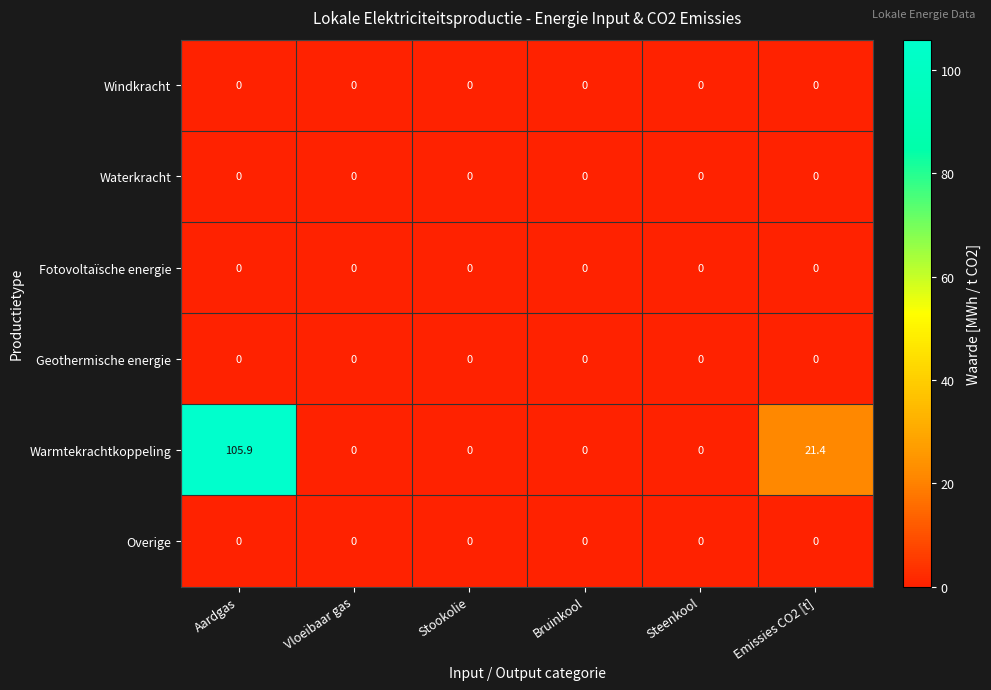

Which series has the largest range (max minus min)?

Warmtekrachtkoppeling